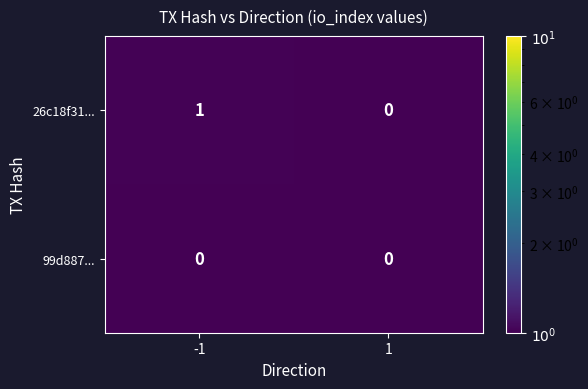

Which series has the widest spread of values?

26c18f31...